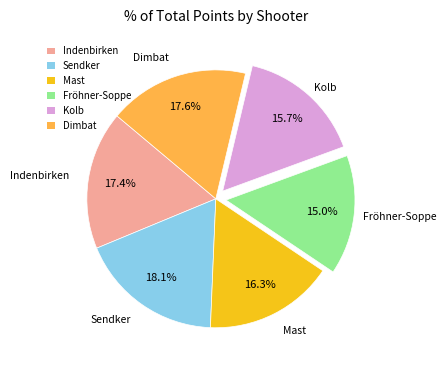

Is there any slice that represents more than half of the pie?

No